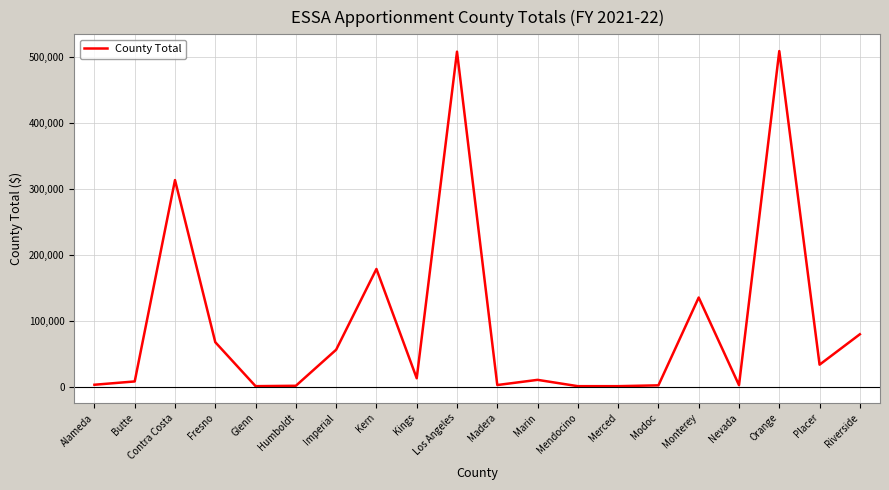

What is the difference between the maximum and minimum values?

507700